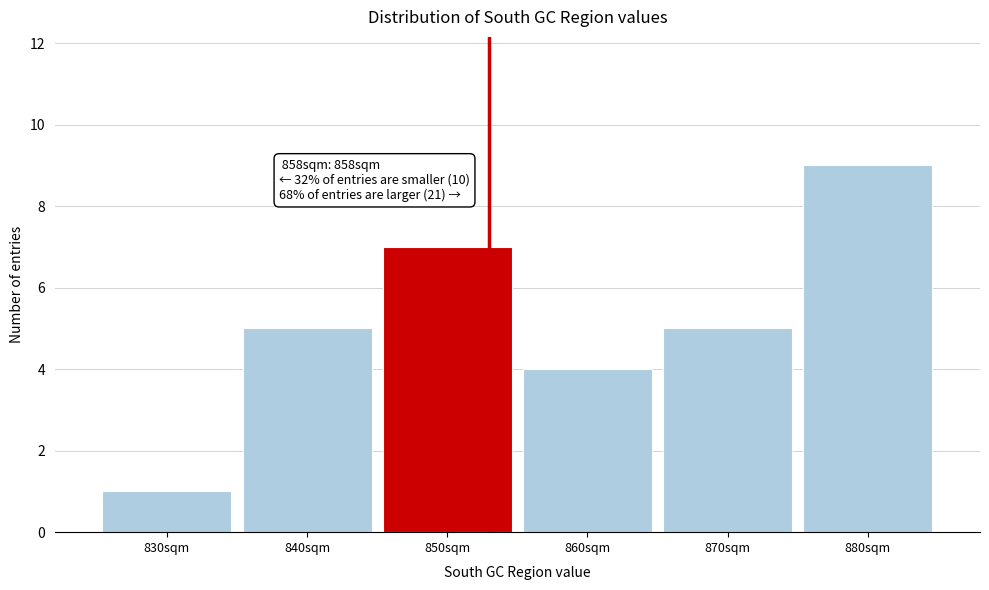

Reading left to right, extract all data points from this chart.

830sqm=1	840sqm=5	850sqm=7	860sqm=4	870sqm=5	880sqm=9